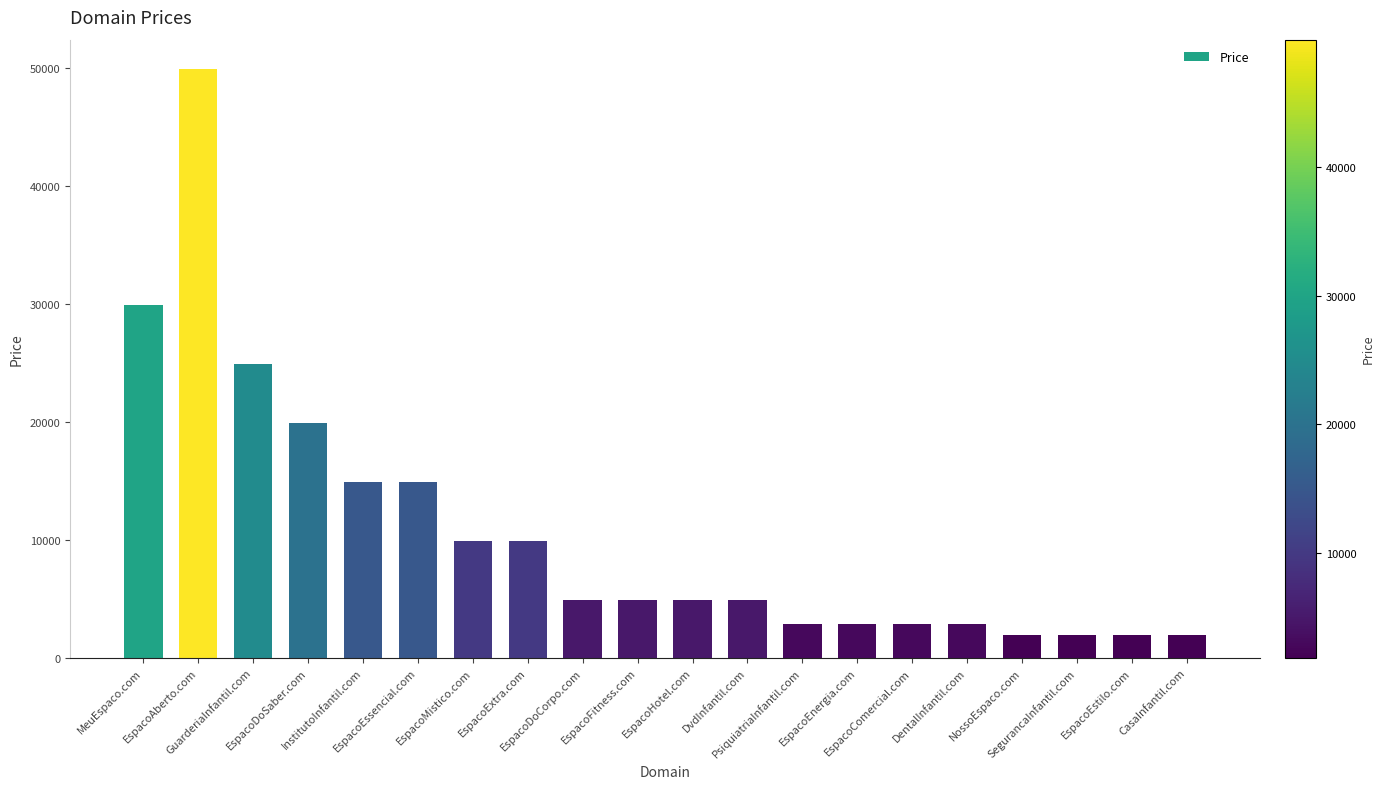

Are the bars grouped side by side (vs. stacked)?

No